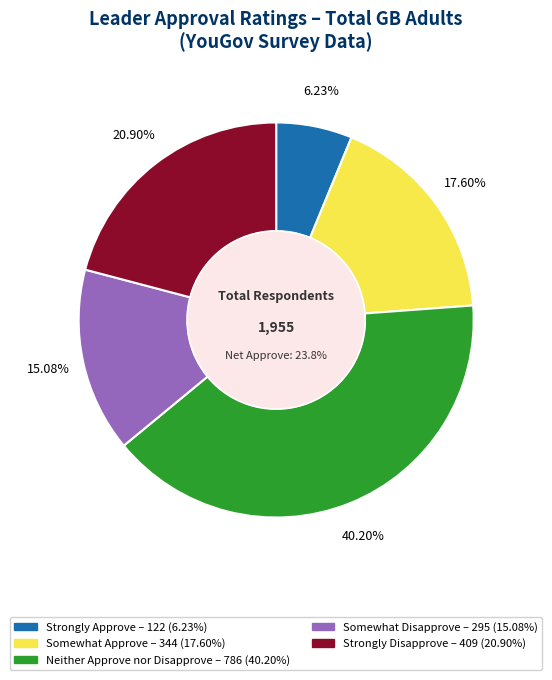

The Strongly Disapprove slice represents 21% of the pie. True or false?

True